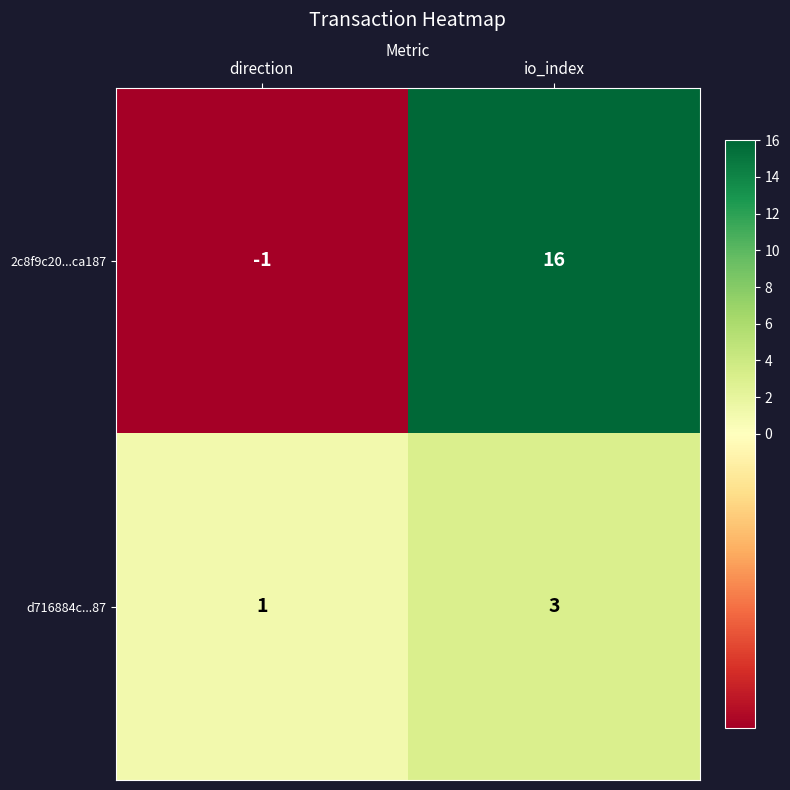

Where is 2c8f9c20...ca187 nearest to the value 7?

direction